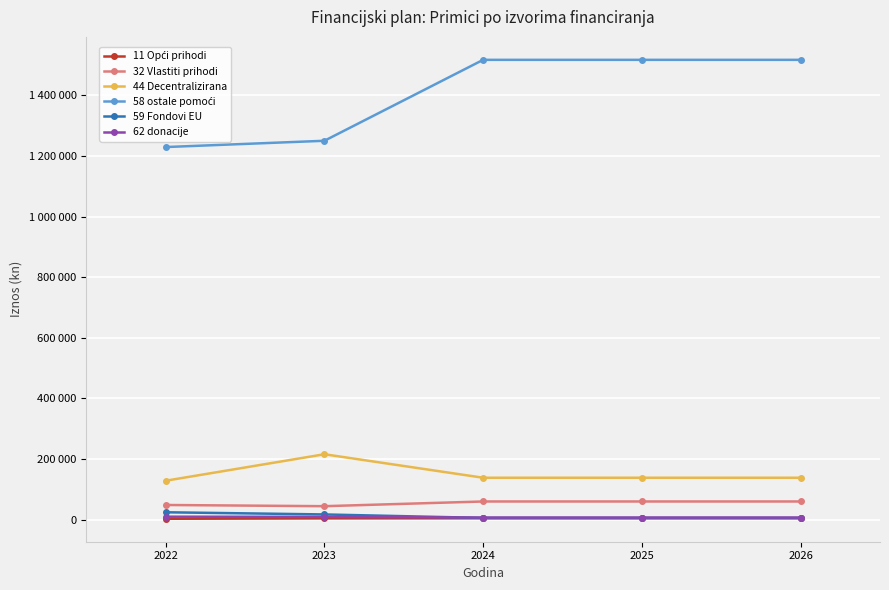

Is this an area chart (filled region under the line)?

No